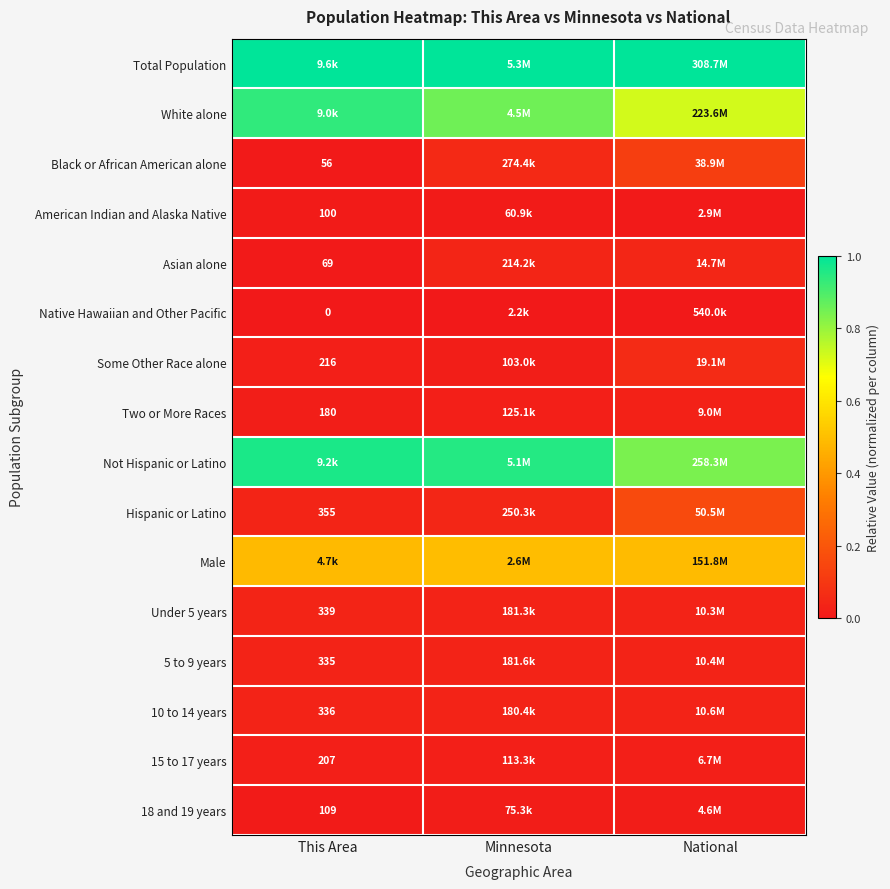

Is the value of Native Hawaiian and Other Pacific at This Area greater than the value of 15 to 17 years at This Area?

No